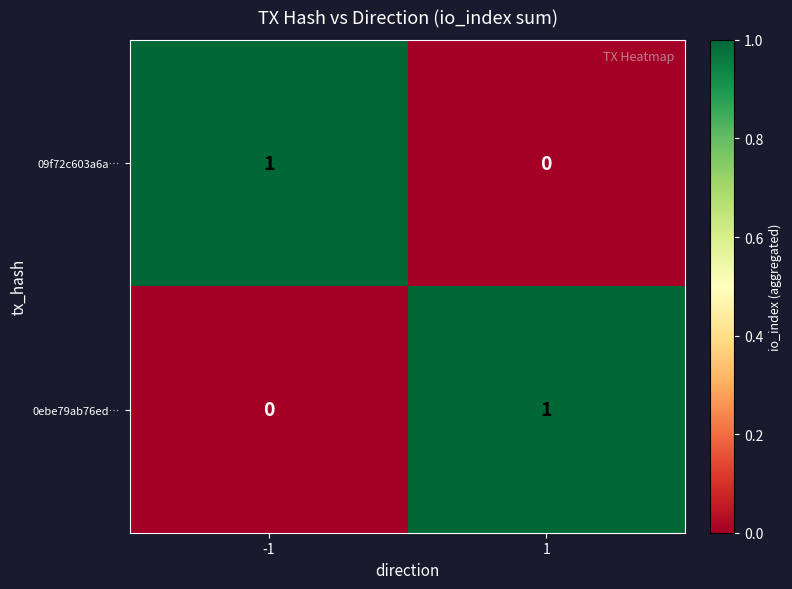

How many categories are shown in the chart?

2